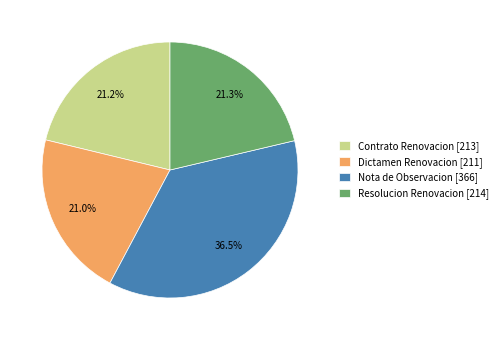

To the nearest percent, what is the difference between the Contrato Renovacion and Nota de Observacion slice percentages?

15%